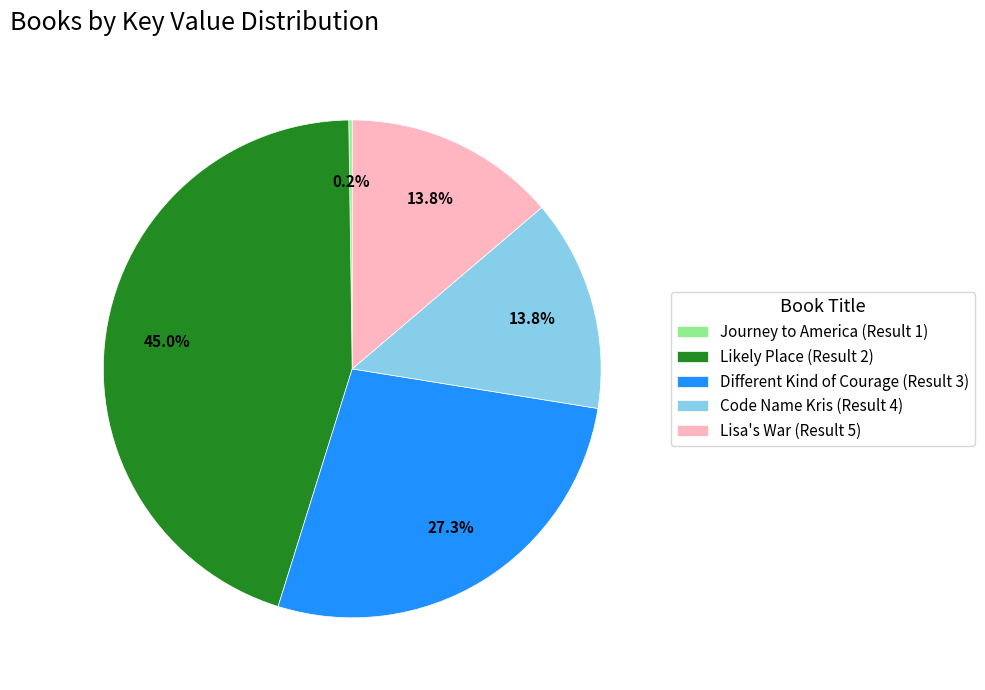

Is there any slice that represents more than half of the pie?

No